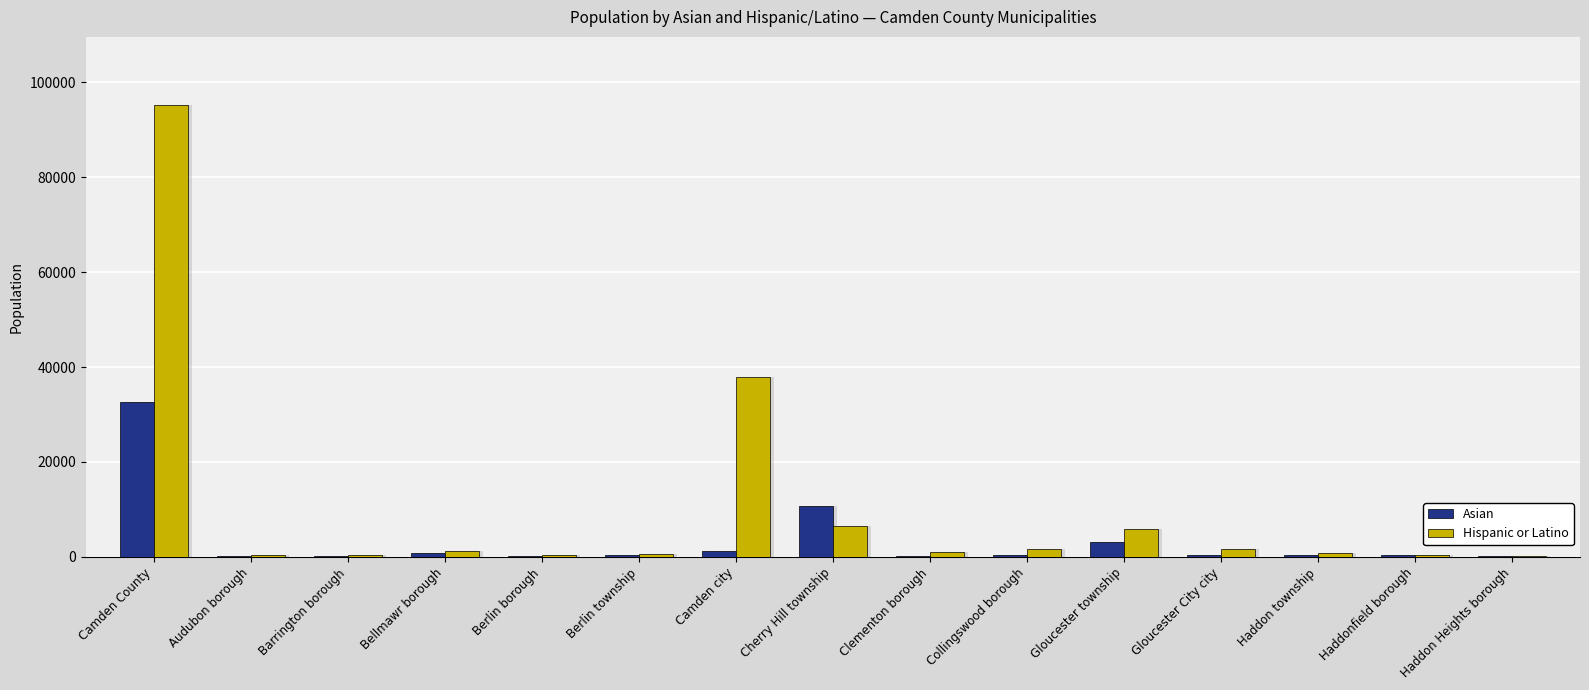

List the labels in order of Hispanic or Latino value, smallest first.

Haddon Heights borough, Berlin borough, Haddonfield borough, Barrington borough, Audubon borough, Berlin township, Haddon township, Clementon borough, Bellmawr borough, Collingswood borough, Gloucester City city, Gloucester township, Cherry Hill township, Camden city, Camden County